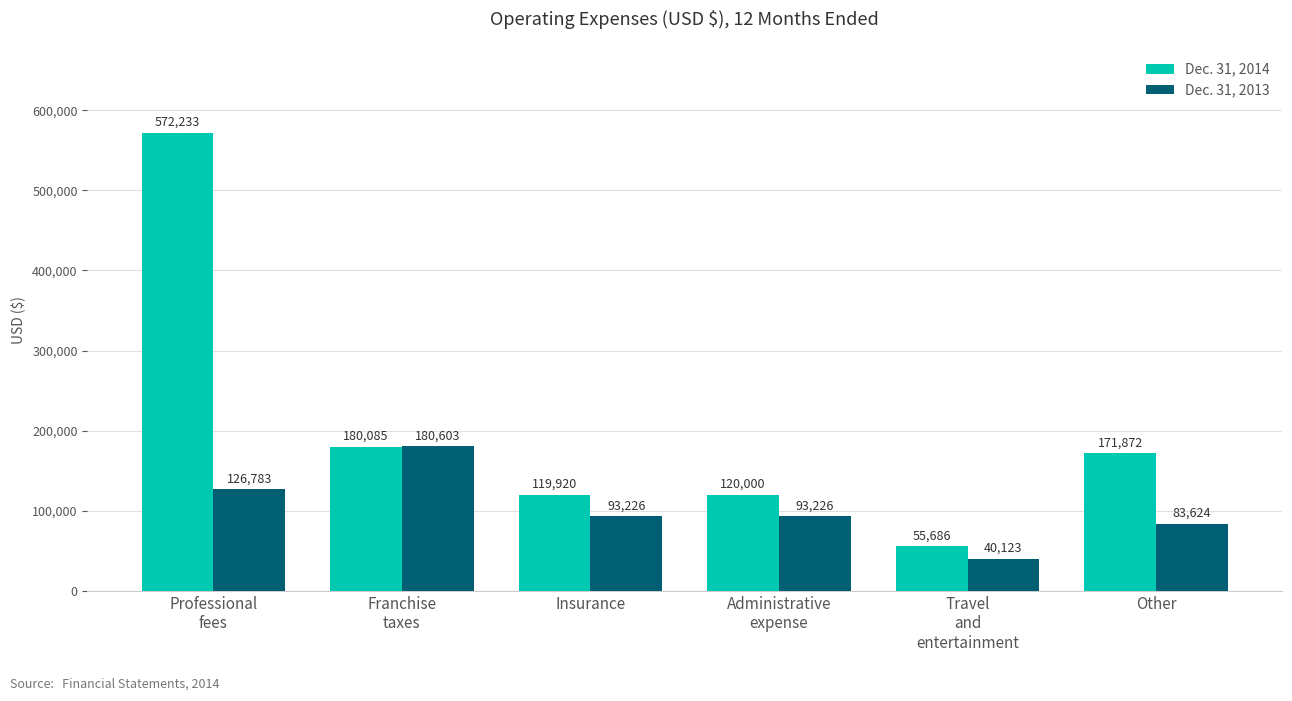

Reading left to right, transcribe all the data shown in this chart.

Dec. 31, 2014: Professional
fees=572233	Franchise
taxes=180085	Insurance=119920	Administrative
expense=120000	Travel
and
entertainment=55686	Other=171872
Dec. 31, 2013: Professional
fees=126783	Franchise
taxes=180603	Insurance=93226	Administrative
expense=93226	Travel
and
entertainment=40123	Other=83624